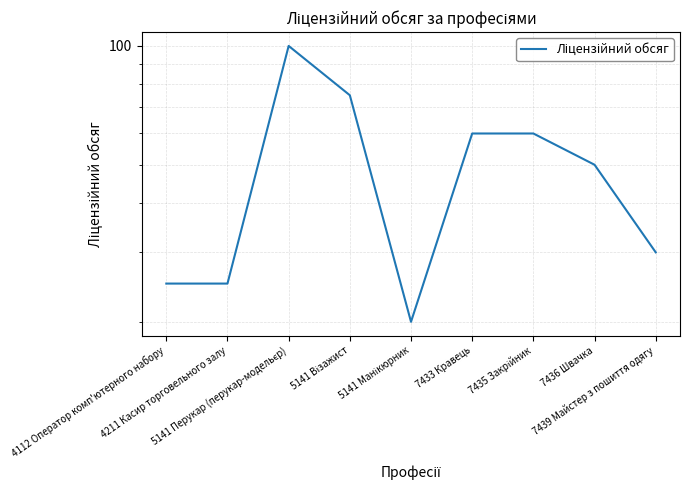

The value at 5141 Візажист is 15. True or false?

False